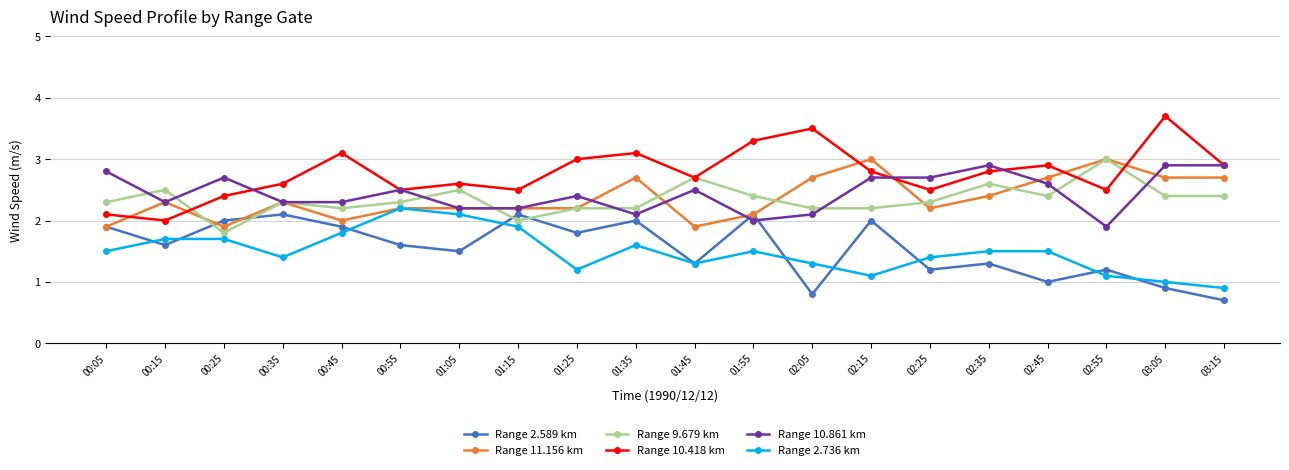

What are all the series names shown in the legend?

Range 2.589 km, Range 11.156 km, Range 9.679 km, Range 10.418 km, Range 10.861 km, Range 2.736 km